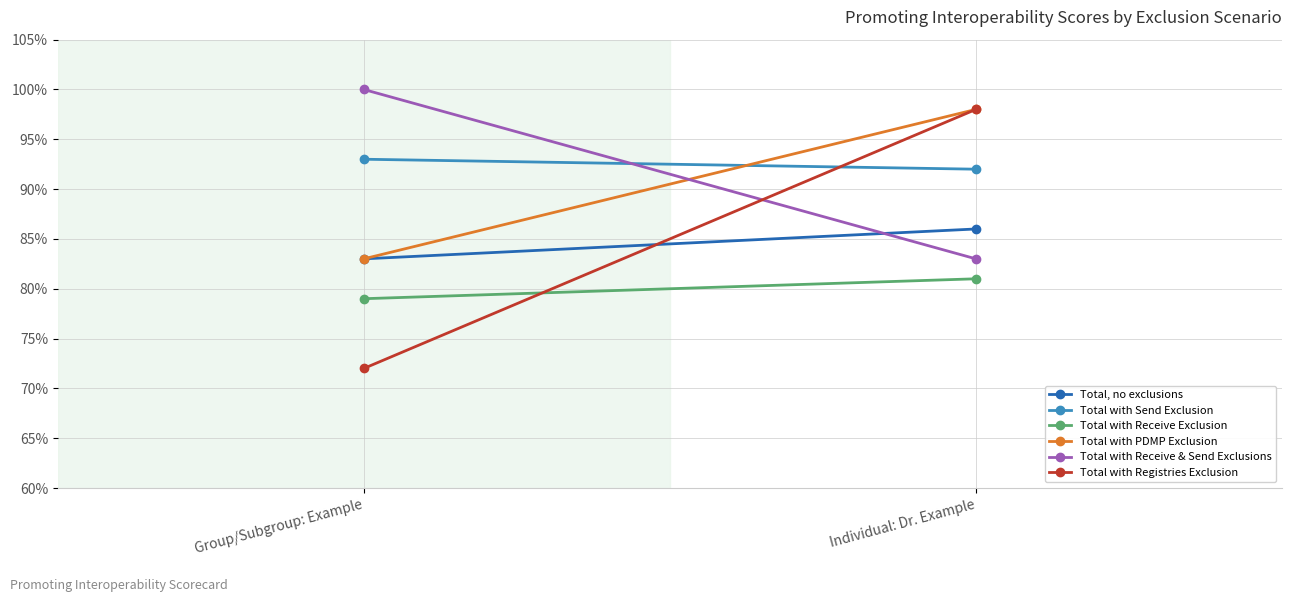

What is the spread (max minus min) of values at Individual: Dr. Example?

17